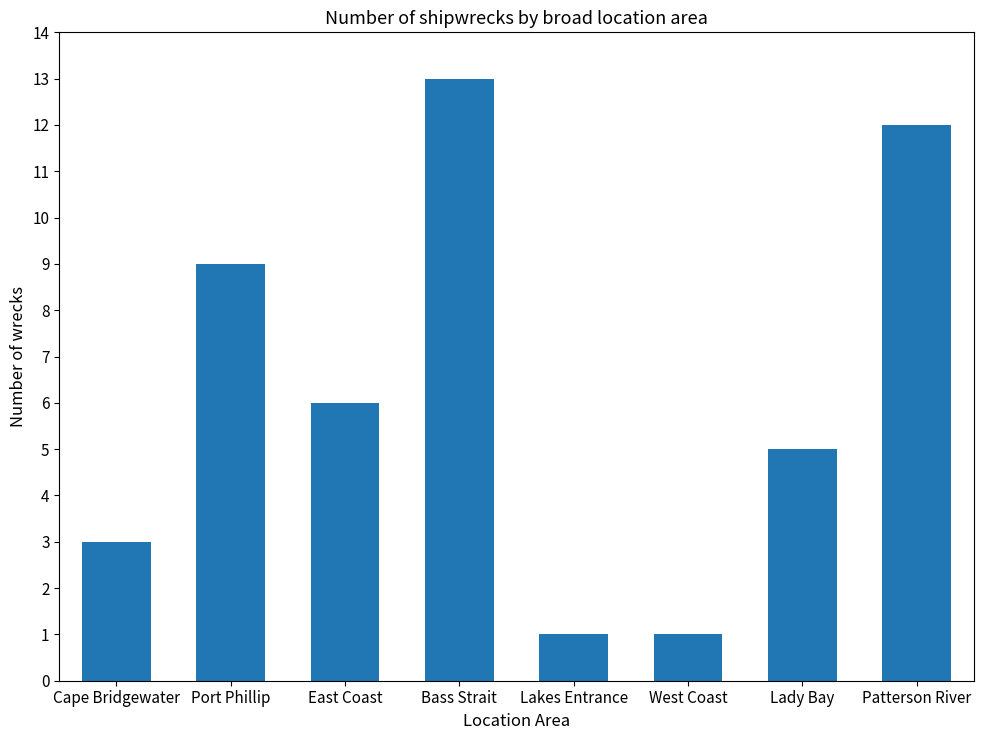

What is the value of the 2nd bar from the left?

9